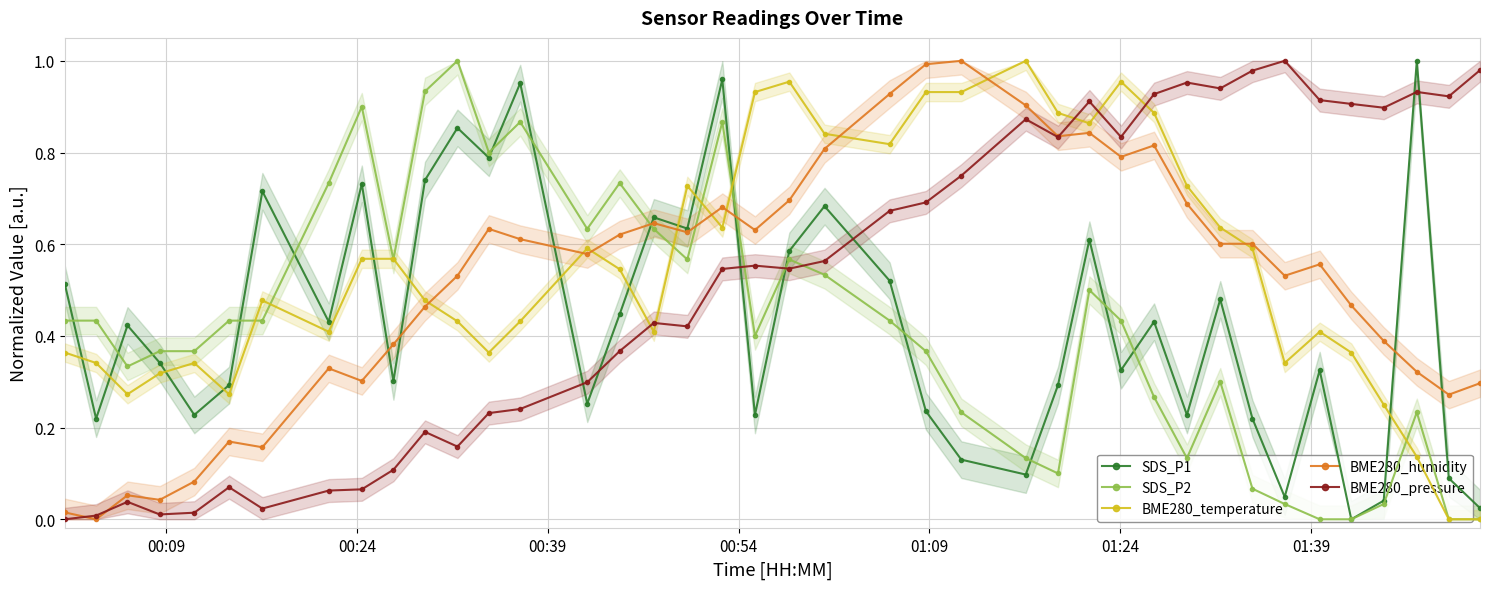

True or false: BME280_pressure and SDS_P1 cross at least once.

True